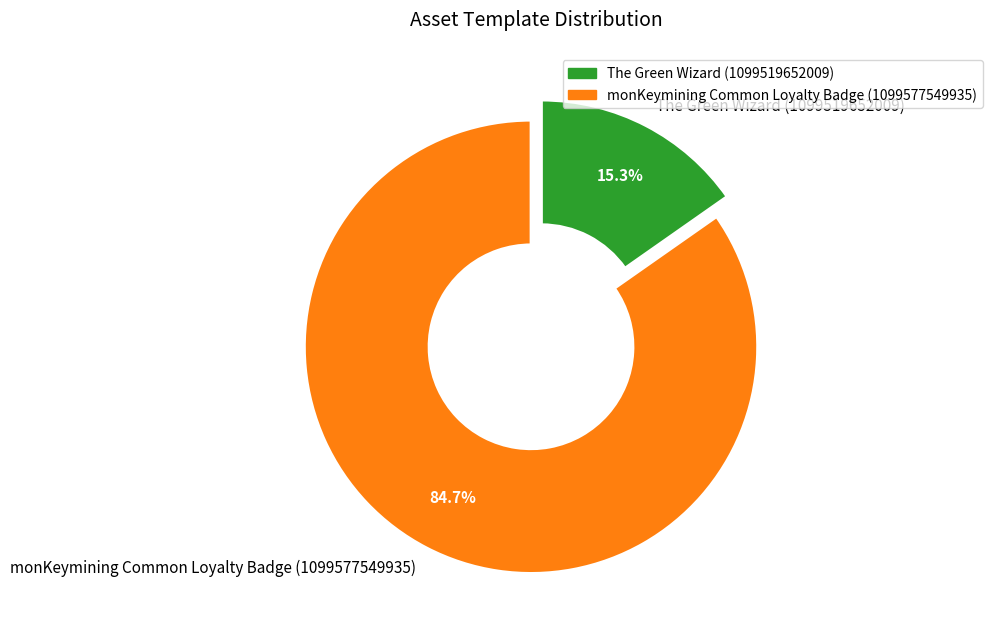

Count the number of slices in the pie.

2